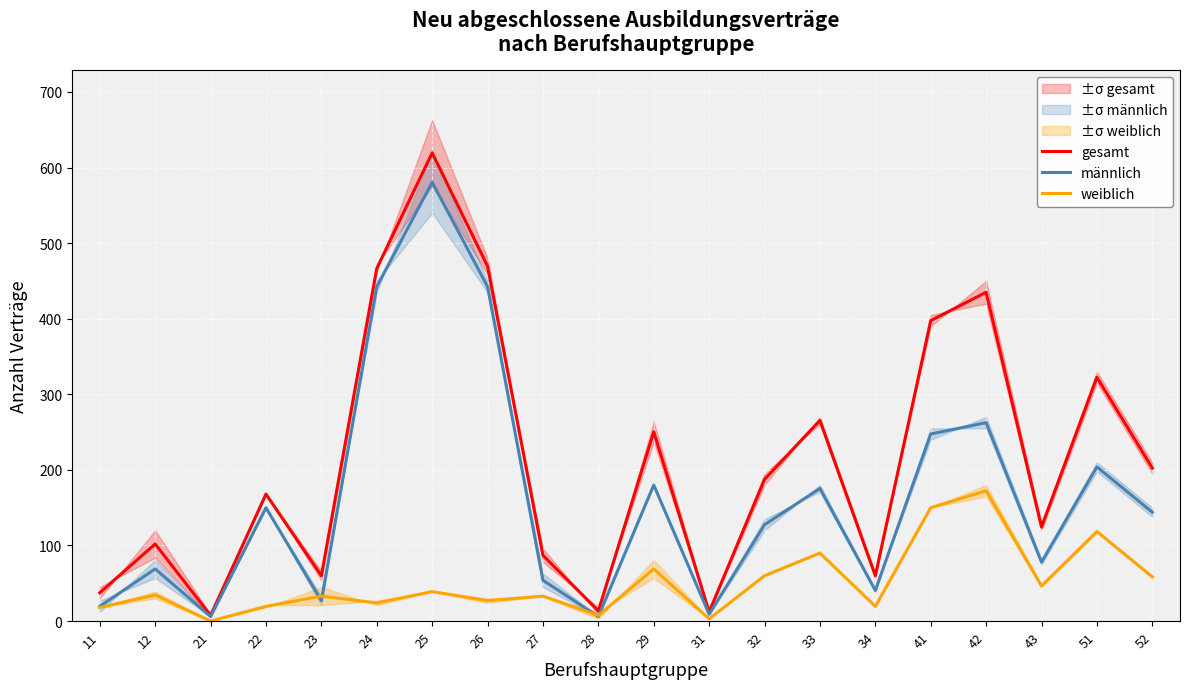

Between 43 and 51, which is larger?

51